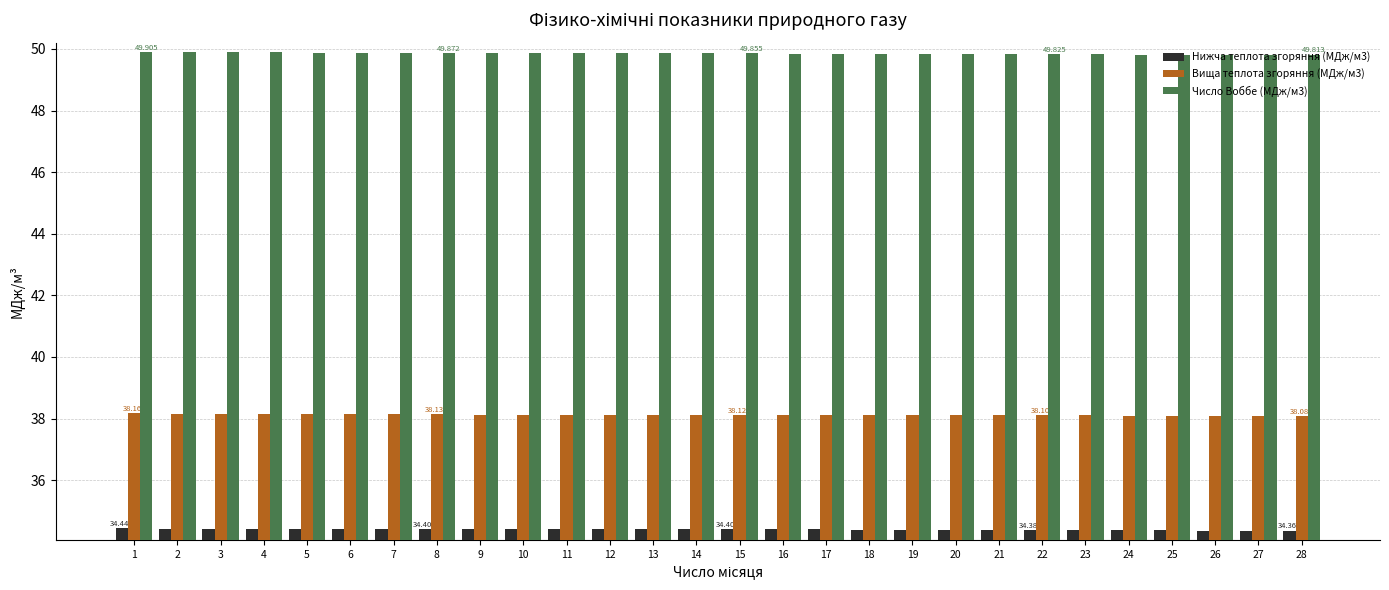

Is the value of Нижча теплота згоряння (МДж/м3) at 18 greater than the value of Вища теплота згоряння (МДж/м3) at 10?

No